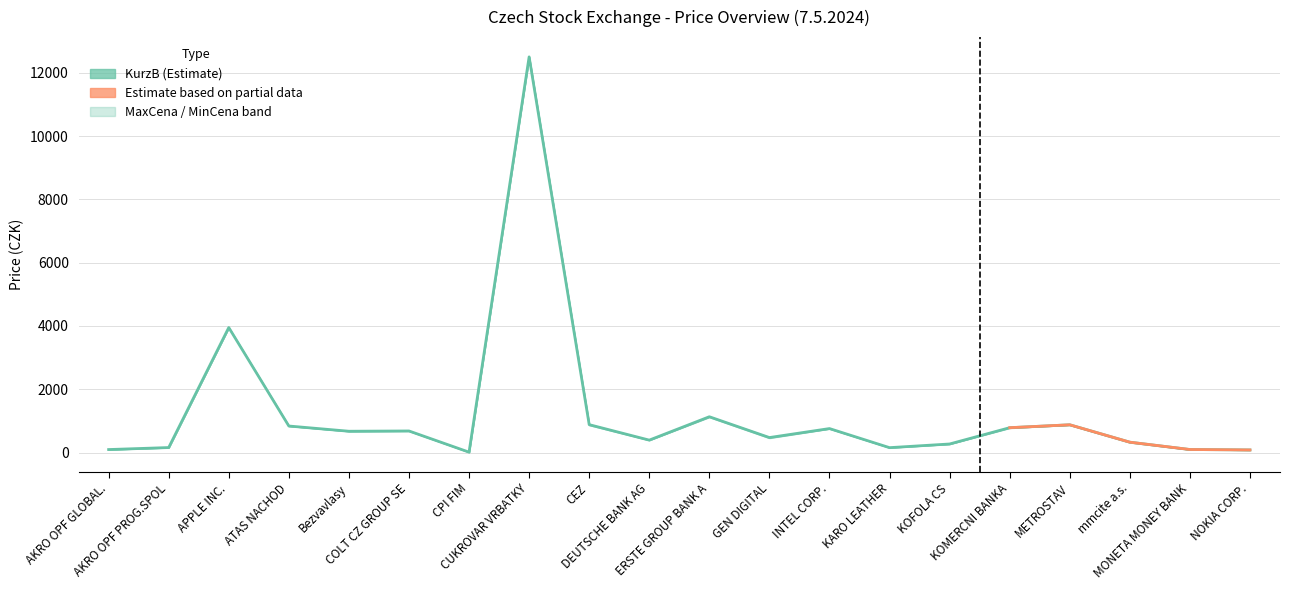

What is the difference between the maximum and minimum values?

12485.3